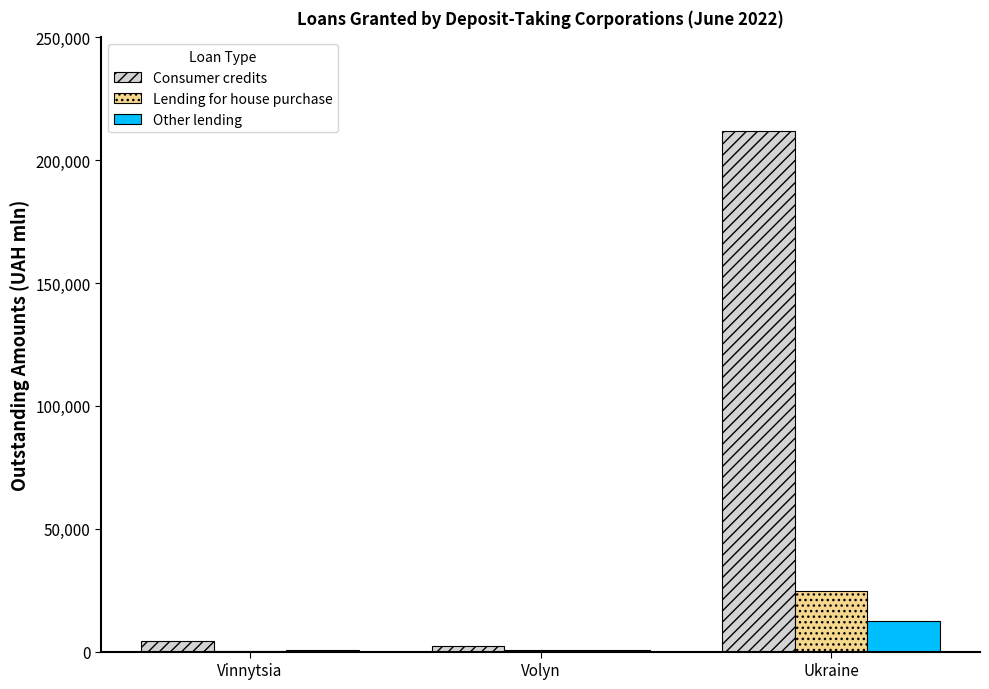

At which label is Other lending closest to 6368?

Volyn